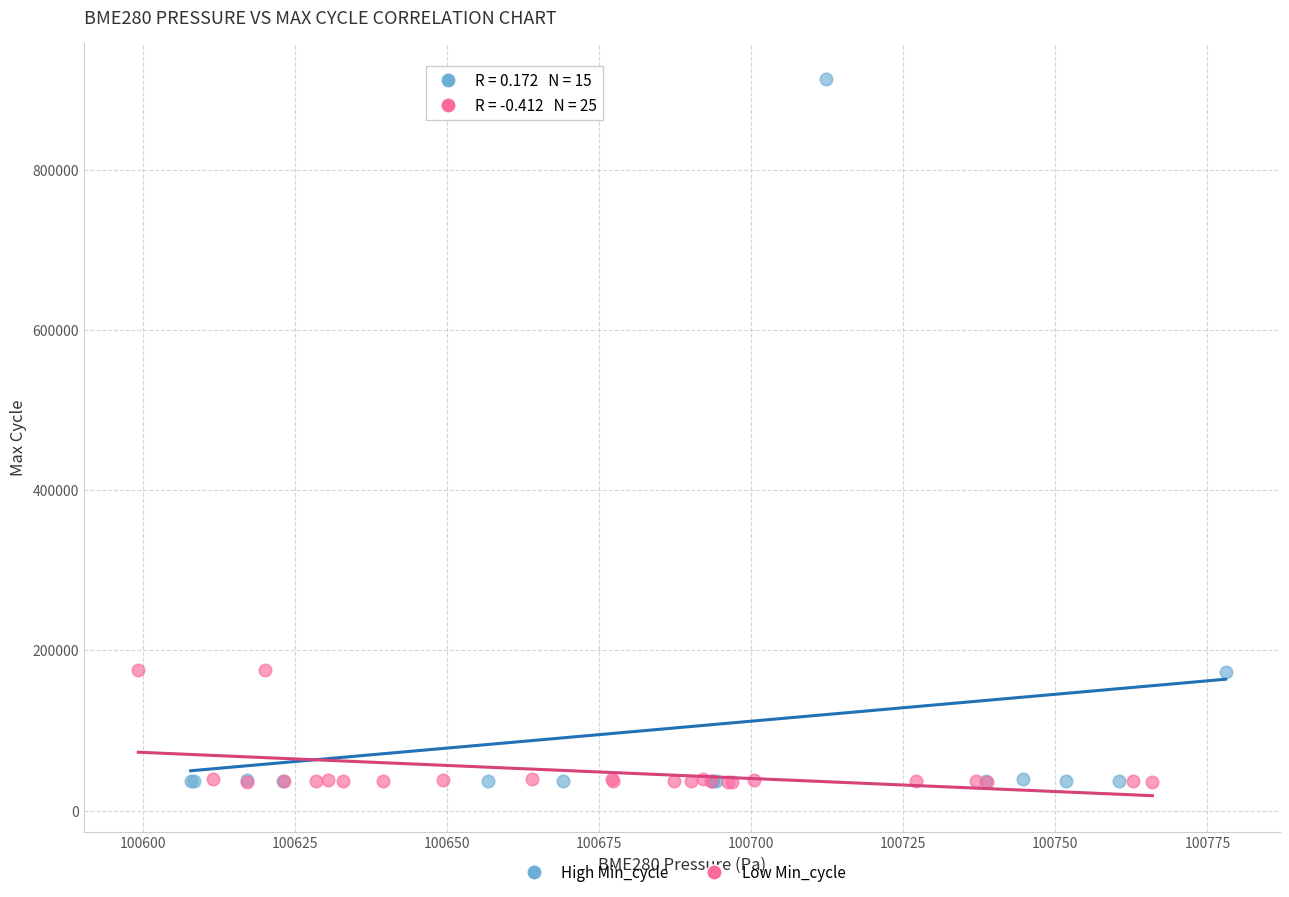

Which series has the largest Y range (max minus min)?

High Min_cycle